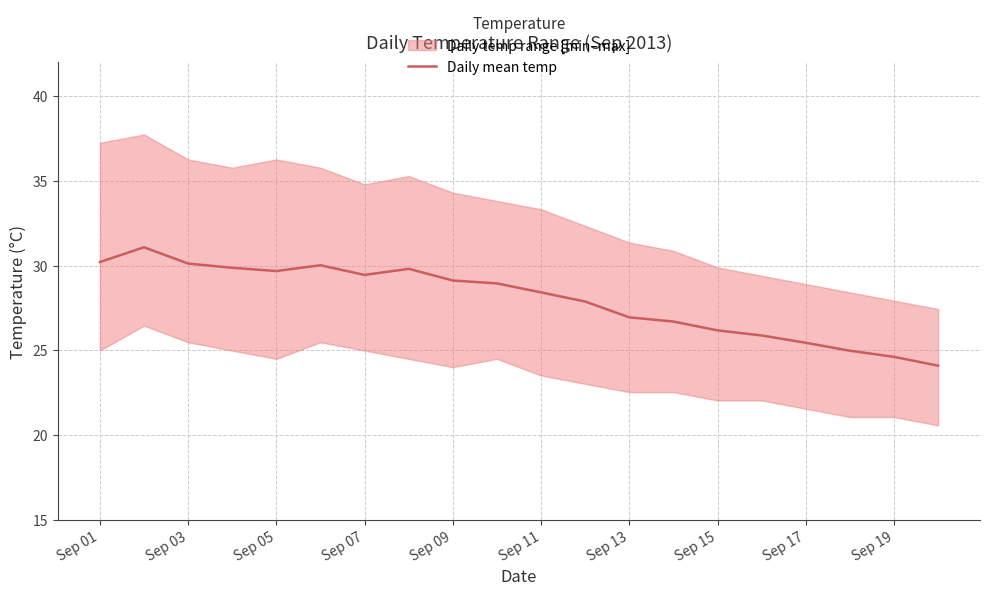

The value of Daily mean temp at Sep 01 is 40.8. True or false?

False